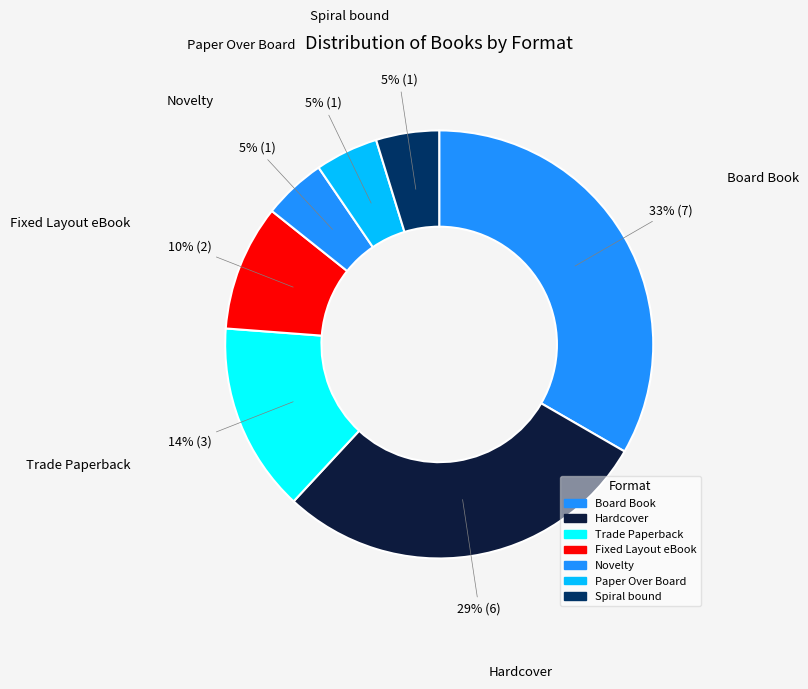

Approximately how many times larger is the value at Fixed Layout eBook compared to Spiral bound?

2.0